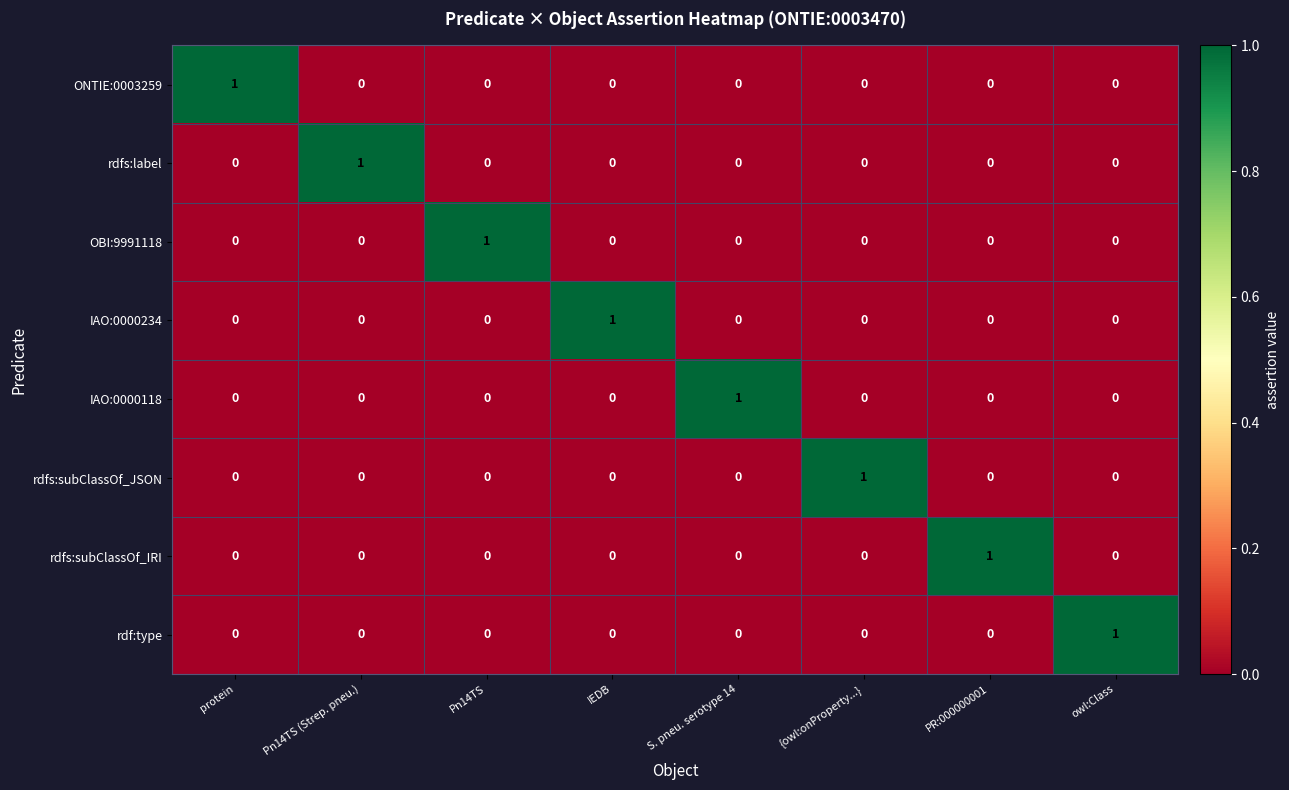

How many series are shown in this chart?

8